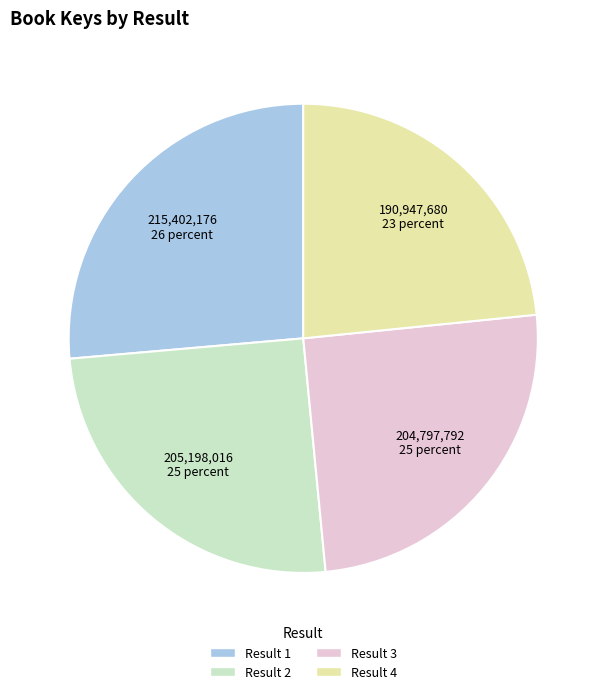

Is there any slice that represents more than half of the pie?

No